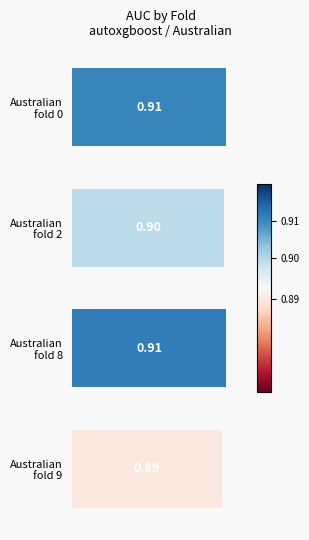

What is the average value?

0.9